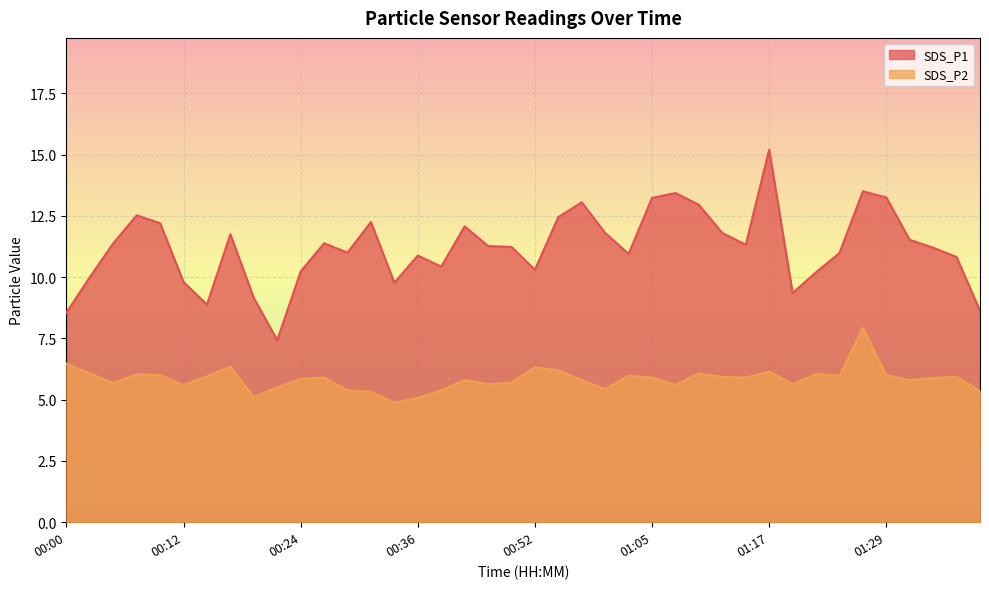

Reading right to left, extract all data points from this chart.

SDS_P1: 01:39=8.6	01:37=10.8	01:34=11.2	01:32=11.5	01:29=13.2	01:27=13.5	01:25=11.0	01:22=10.2	01:20=9.3	01:17=15.2	01:15=11.3	01:12=11.8	01:10=12.9	01:07=13.4	01:05=13.2	01:02=10.9	01:00=11.8	00:57=13.1	00:54=12.4	00:52=10.3	00:49=11.2	00:46=11.3	00:41=12.1	00:39=10.4	00:36=10.9	00:34=9.8	00:31=12.2	00:29=11.0	00:26=11.4	00:24=10.2	00:21=7.4	00:19=9.2	00:17=11.8	00:14=8.9	00:12=9.8	00:09=12.2	00:07=12.5	00:04=11.4	00:02=10.0	00:00=8.6
SDS_P2: 01:39=5.3	01:37=5.9	01:34=5.9	01:32=5.8	01:29=6.0	01:27=7.9	01:25=6.0	01:22=6.0	01:20=5.6	01:17=6.2	01:15=5.9	01:12=5.9	01:10=6.1	01:07=5.6	01:05=5.9	01:02=6.0	01:00=5.4	00:57=5.8	00:54=6.2	00:52=6.3	00:49=5.7	00:46=5.6	00:41=5.8	00:39=5.4	00:36=5.1	00:34=4.9	00:31=5.3	00:29=5.4	00:26=5.9	00:24=5.8	00:21=5.5	00:19=5.1	00:17=6.3	00:14=6.0	00:12=5.6	00:09=6.0	00:07=6.0	00:04=5.7	00:02=6.1	00:00=6.5